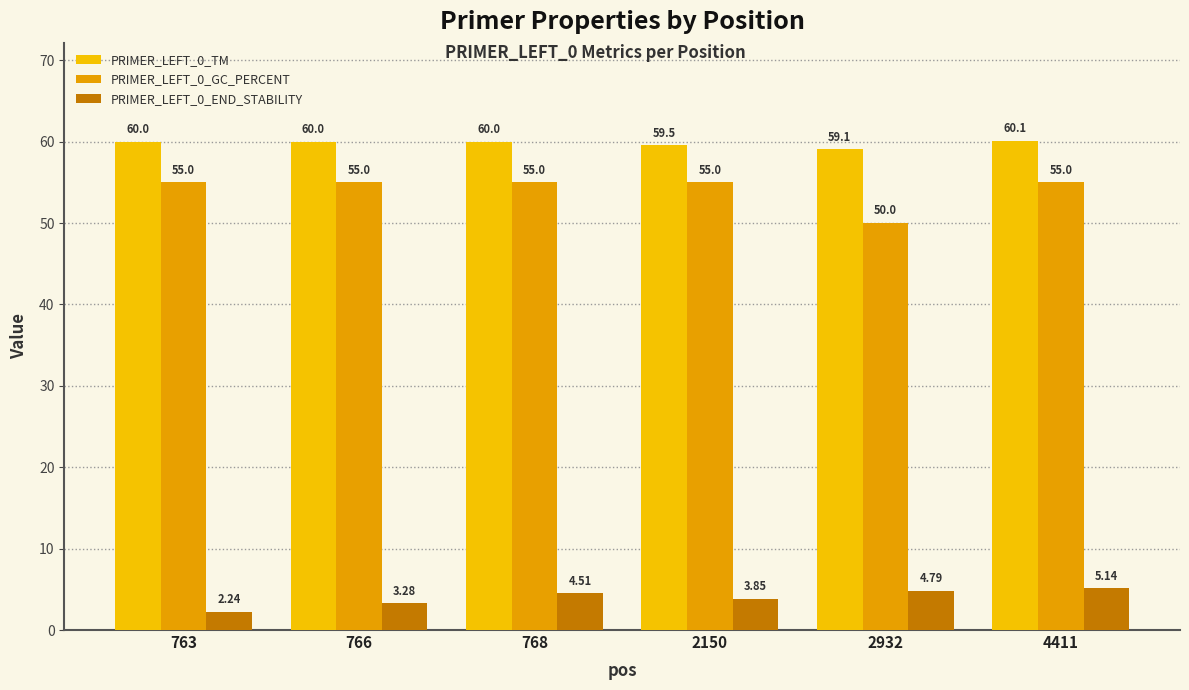

Which series has the largest range (max minus min)?

PRIMER_LEFT_0_GC_PERCENT